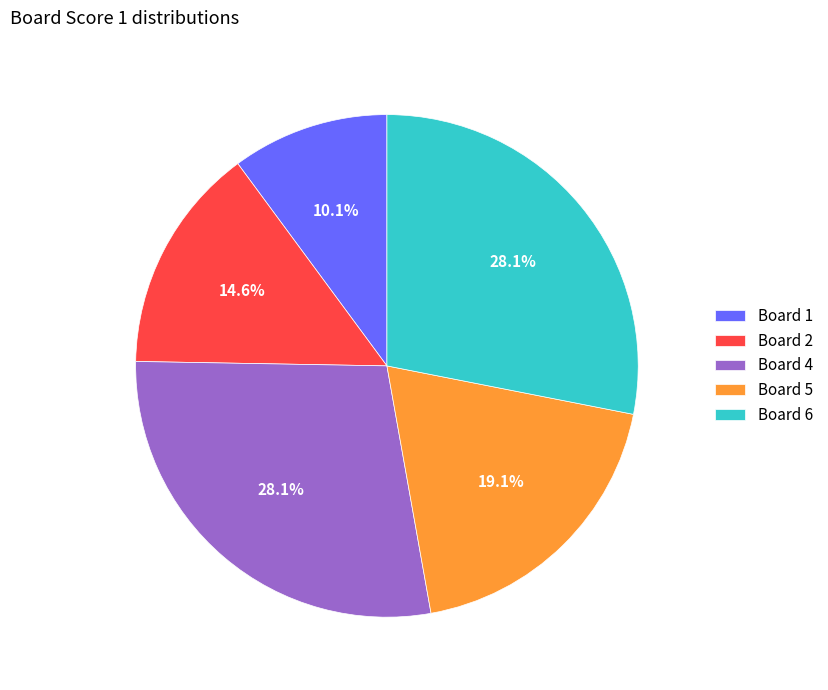

Does Board 6 represent more than half of the total?

No